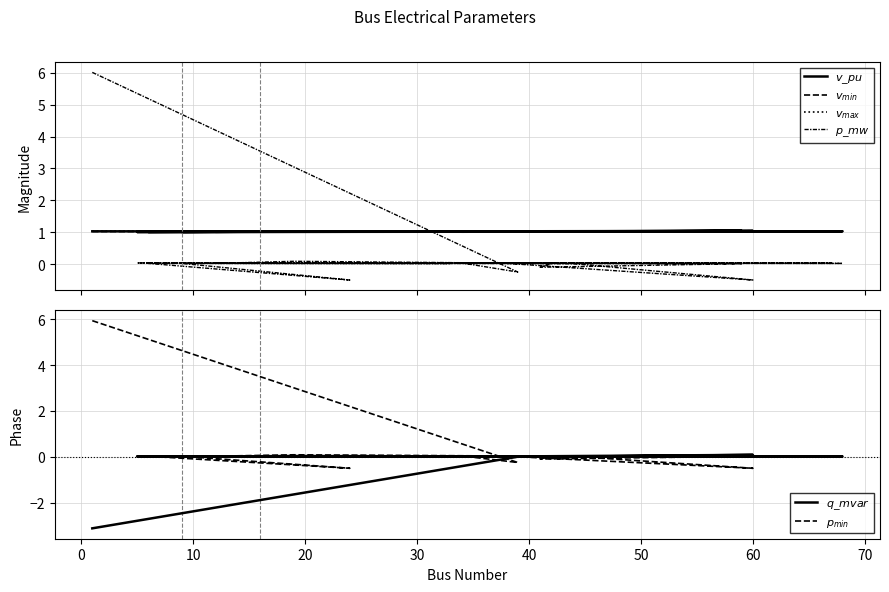

What is the label of the 8th point from the left?

60